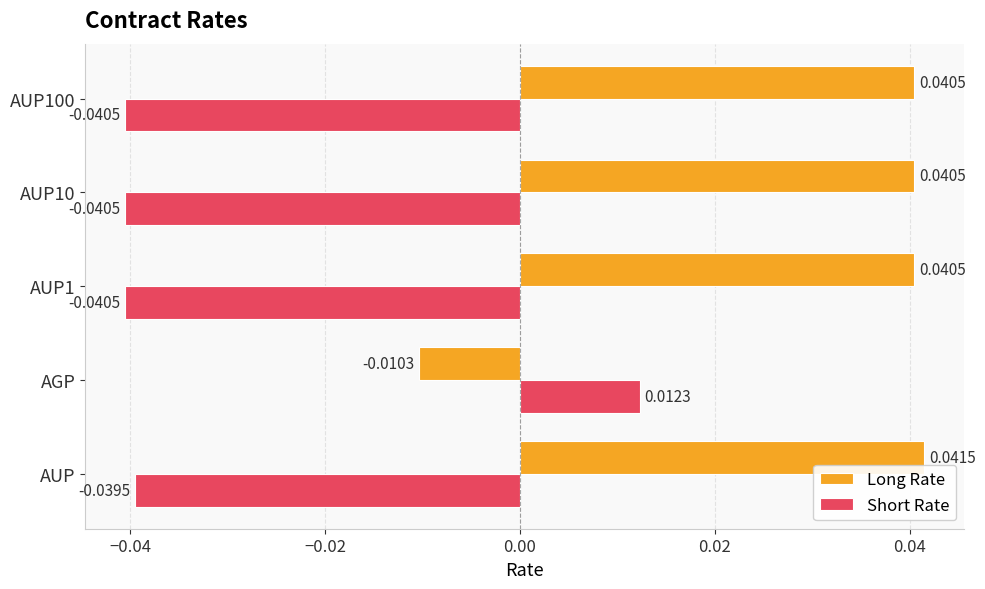

What is the sum of all Short Rate values?

-0.1